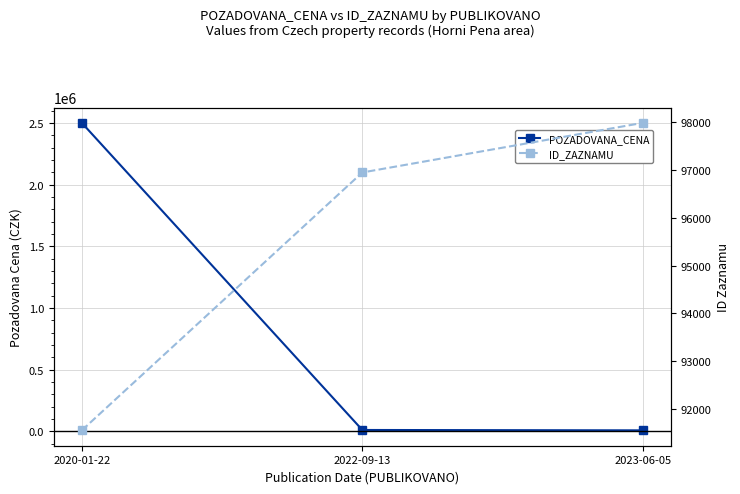

Reading left to right, transcribe all the data shown in this chart.

POZADOVANA_CENA: 2020-01-22=2500000	2022-09-13=11200	2023-06-05=8190
ID_ZAZNAMU: 2020-01-22=91550	2022-09-13=96952	2023-06-05=97991